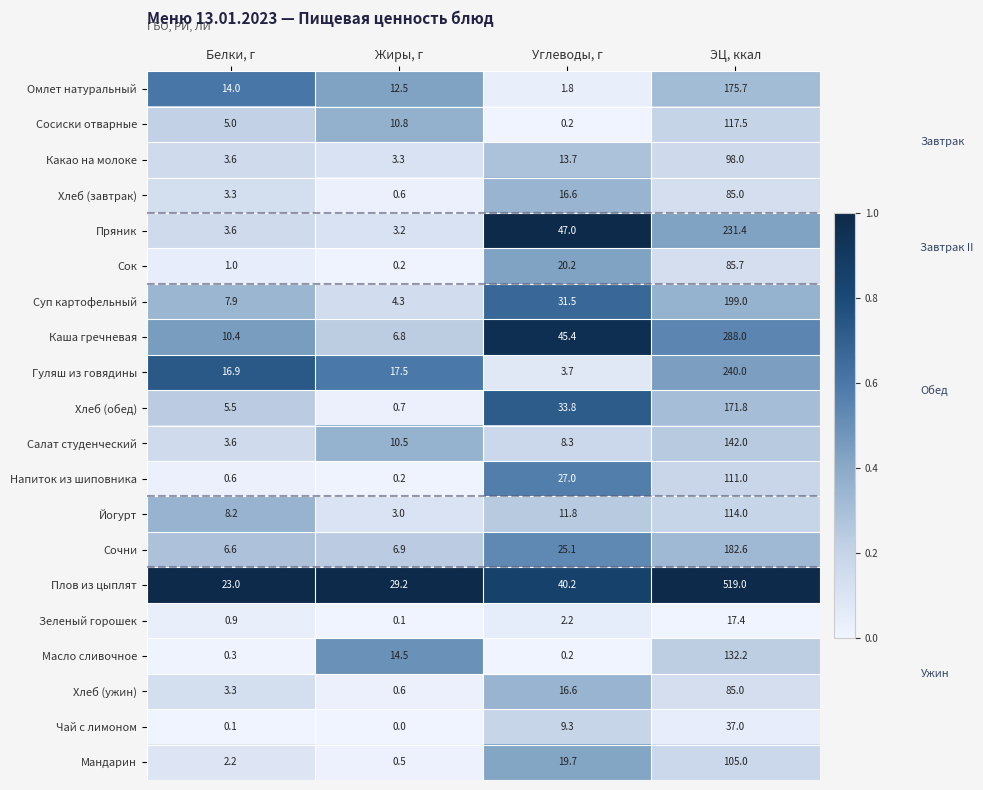

At which label is Зеленый горошек closest to 8?

Углеводы, г